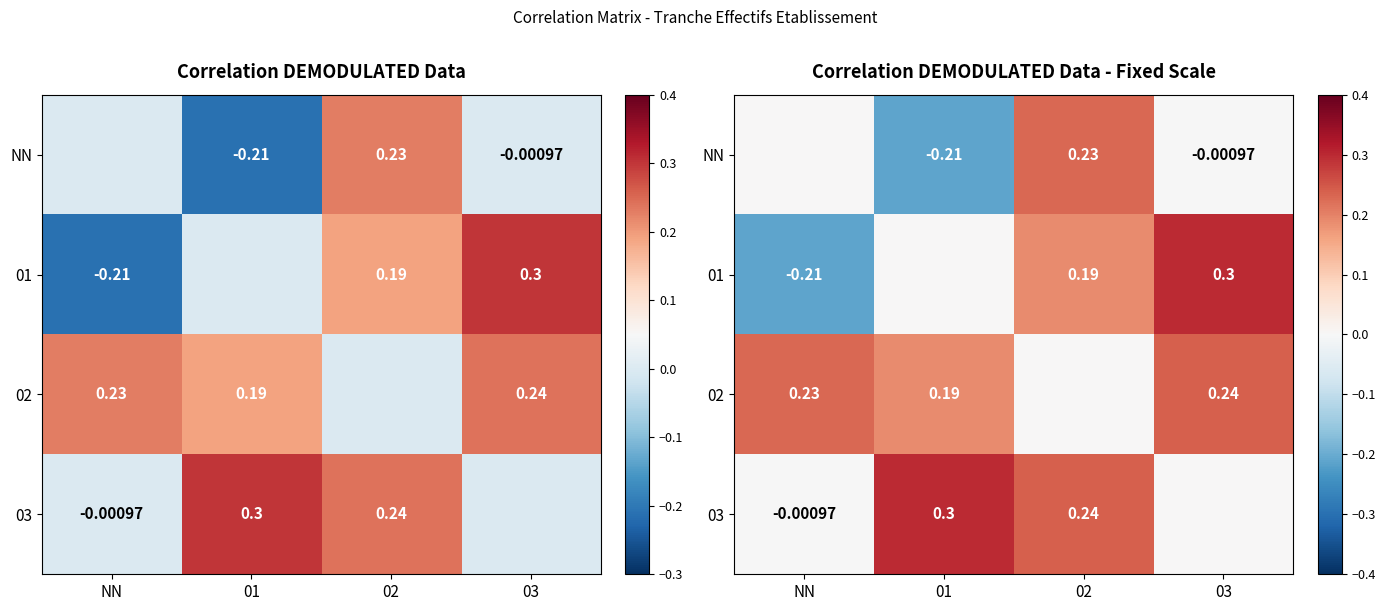

What is the total value across all series at 02?

0.7